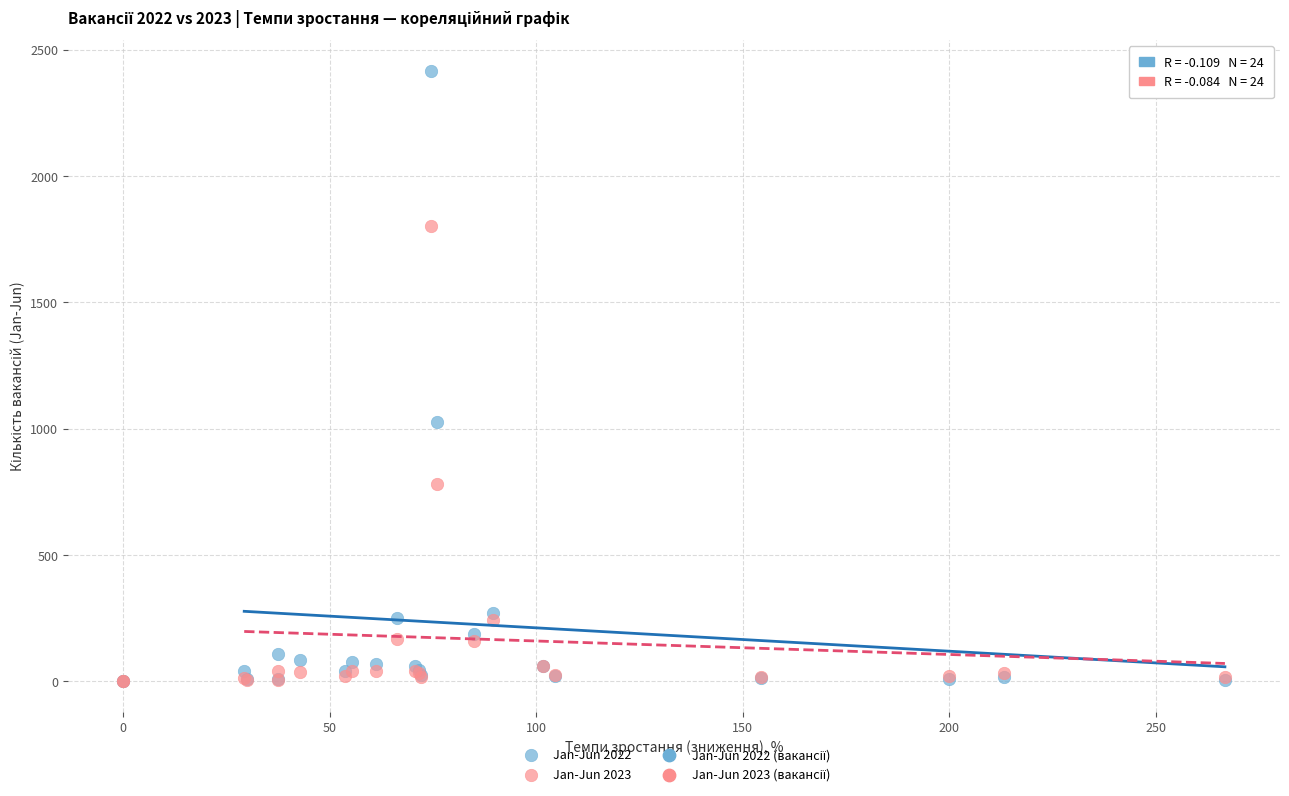

Across all series, what Y value is closest to 1209?

1025